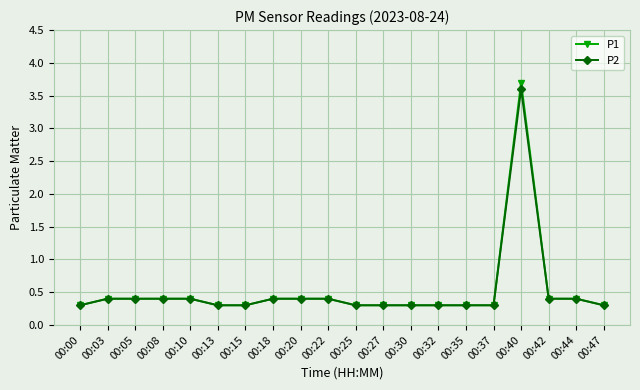

What is the minimum value for P1?

0.3